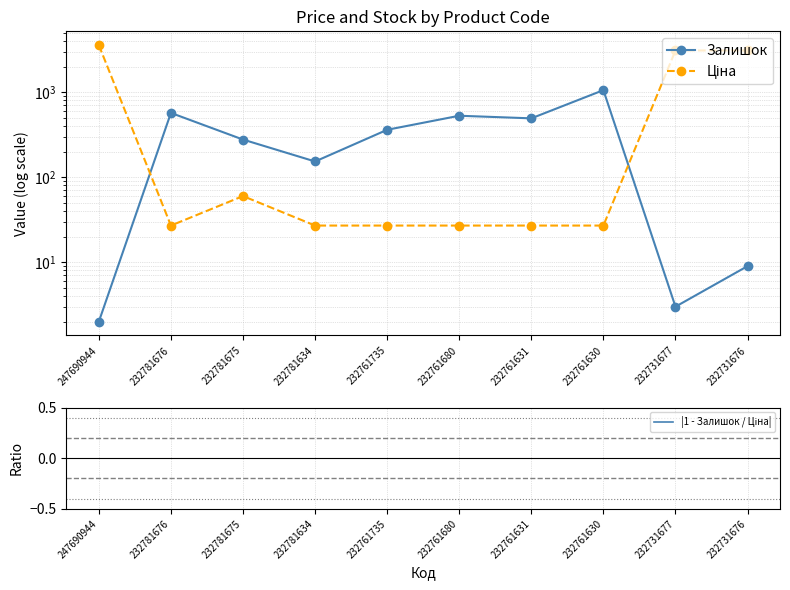

Reading right to left, transcribe all the data shown in this chart.

Залишок: 9.0	3.0	1056.0	492.0	528.0	361.0	153.0	277.0	570.0	2.0
Ціна: 3091.2	3091.2	27.0	27.0	27.0	27.0	27.0	60.0	27.0	3569.6
|1 - Залишок / Ціна|: 1.0	1.0	38.1	17.2	18.6	12.4	4.7	3.6	20.1	1.0